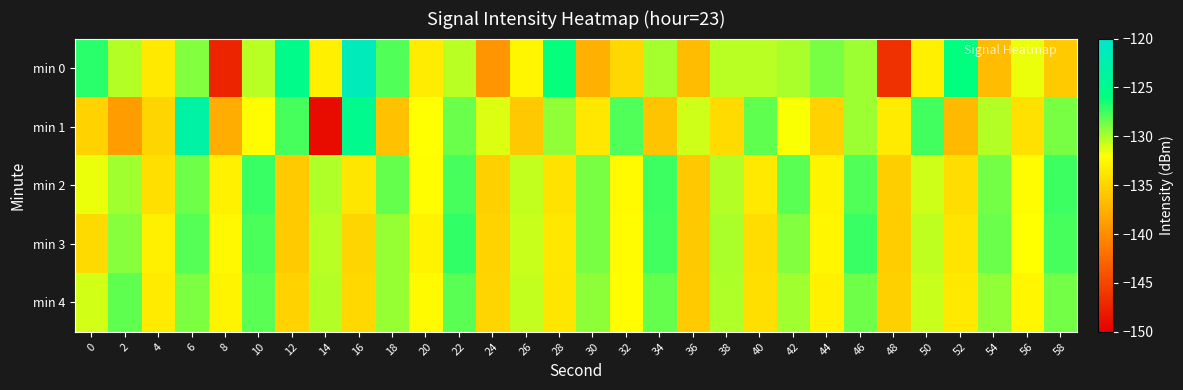

At which category is the sum across all series the highest?

6